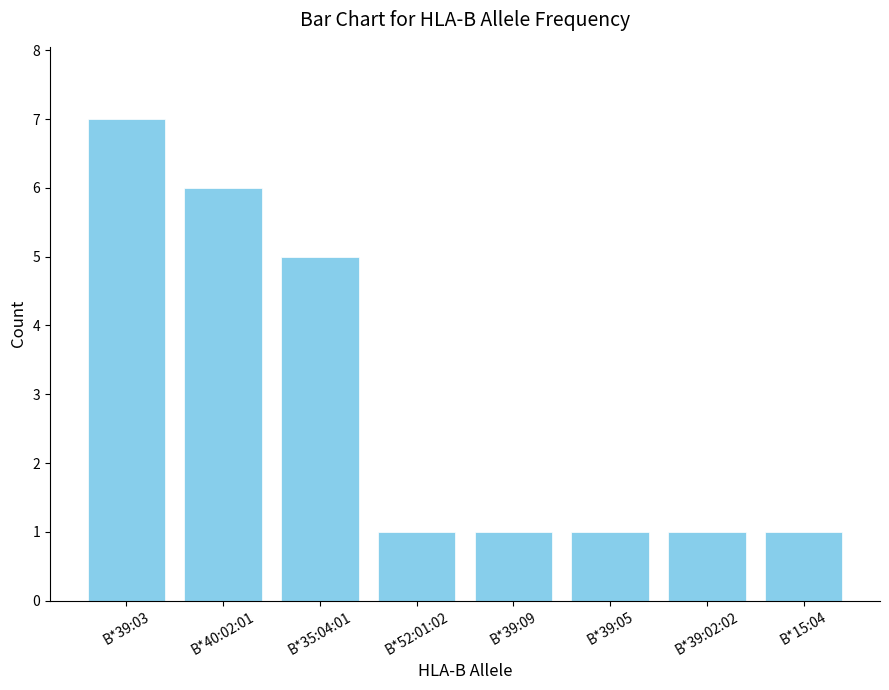

What is the average value?

3